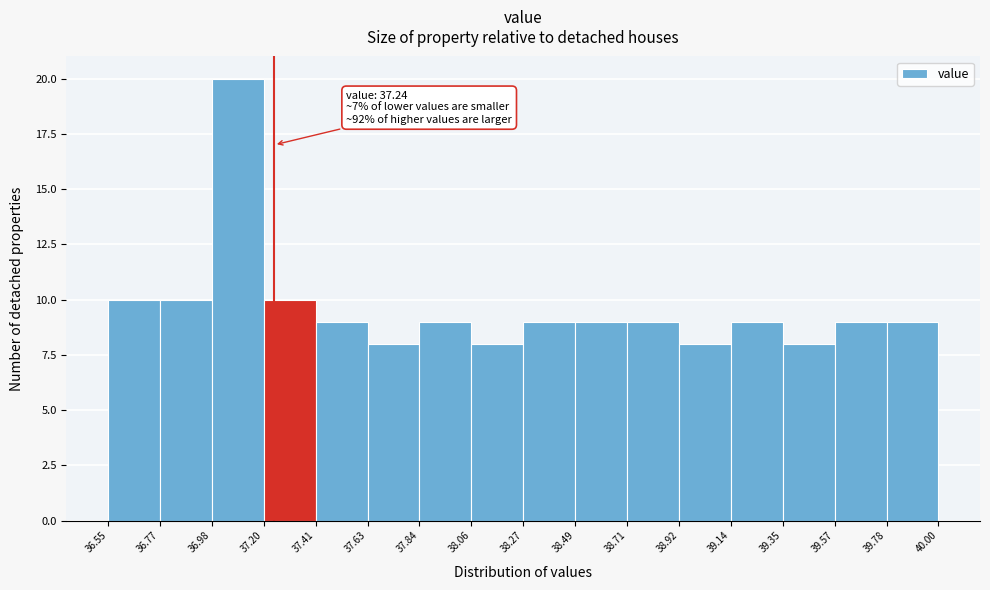

Which range on the x-axis has the tallest bar?

36.98 to 37.20